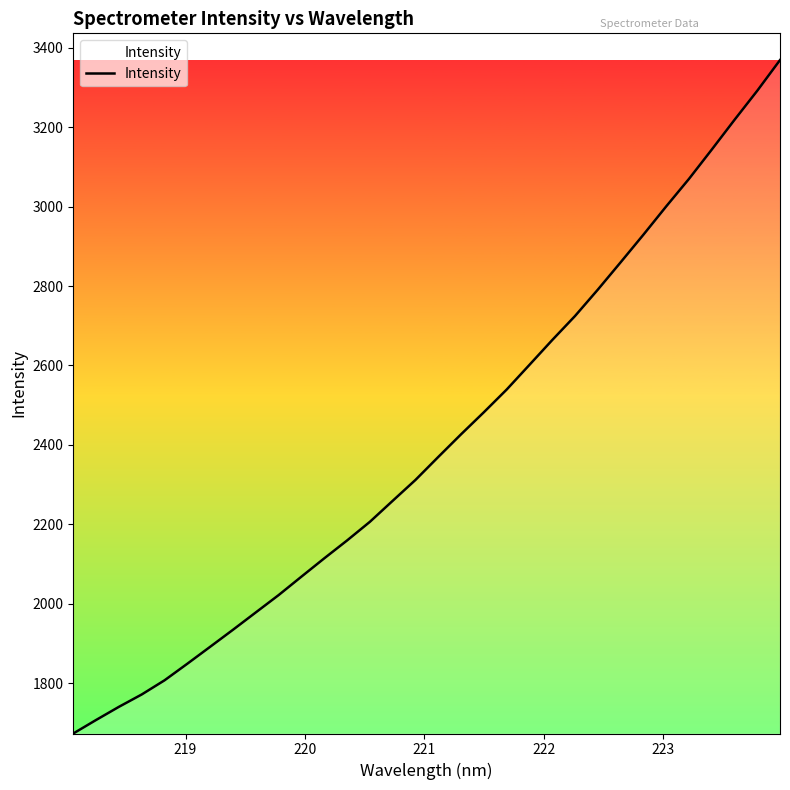

True or false: there are more than 1 points higher than both neighbors.

False